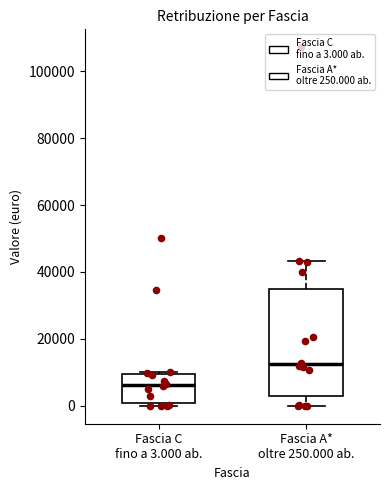

Reading left to right, read every box against the y-axis: the position of its median line, the range the box covers, and the ends of its whiskers. The values are not printed on the chart, so give them approximately, as read against the axis.

Fascia C fino a 3.000 ab.: median 6000, box 0 to 10000, whiskers 0 (just below the box's lower edge) to 10000 (just above the box's upper edge)
Fascia A* oltre 250.000 ab.: median 12000, box 2000 to 36000, whiskers 0 to 44000